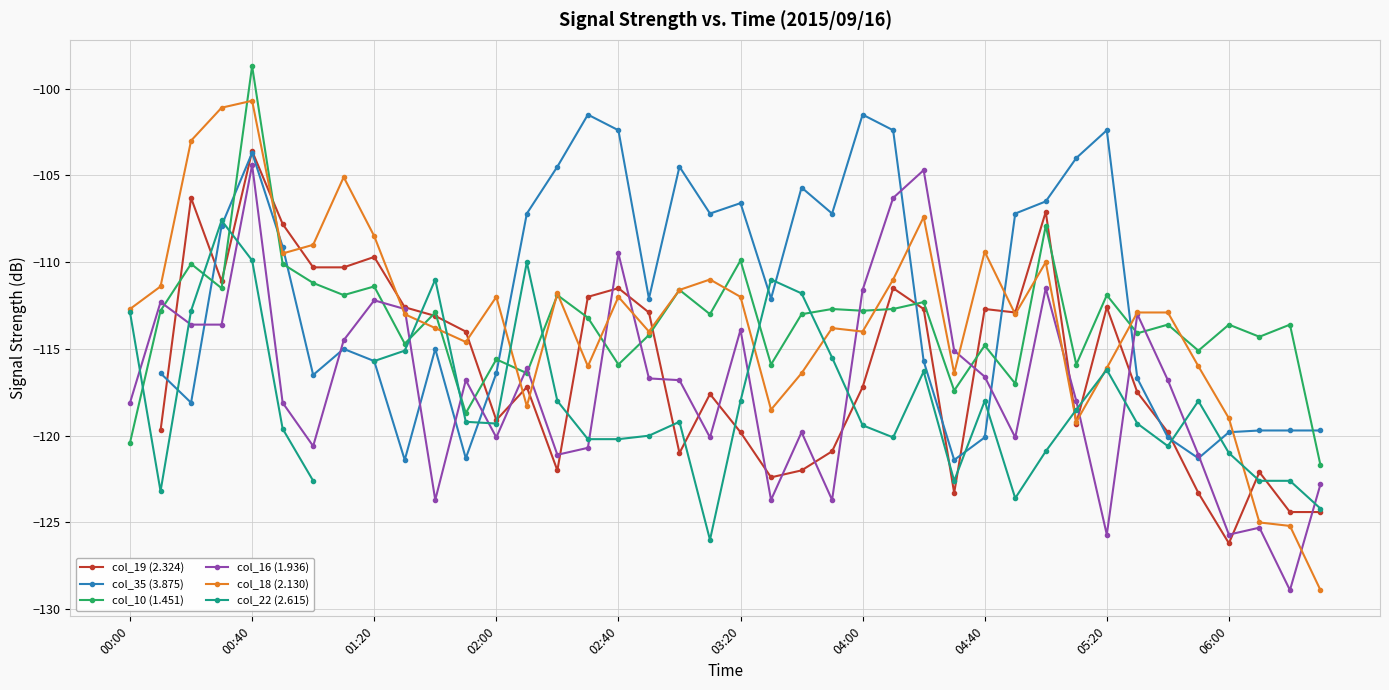

True or false: col_18 (2.130) has a value of -116.1 at 05:20.

True